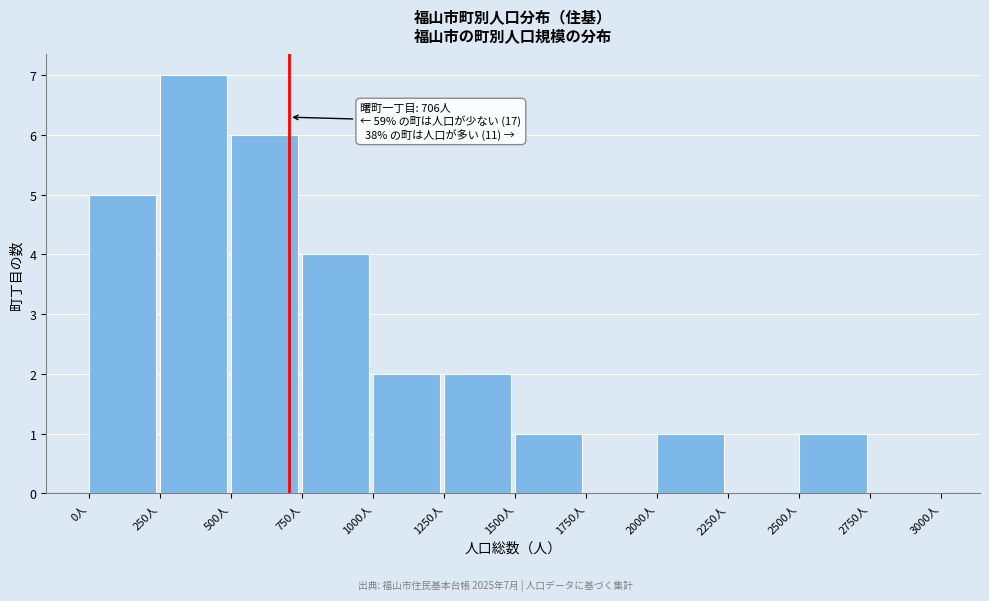

Which range on the x-axis has the tallest bar?

250 to 500